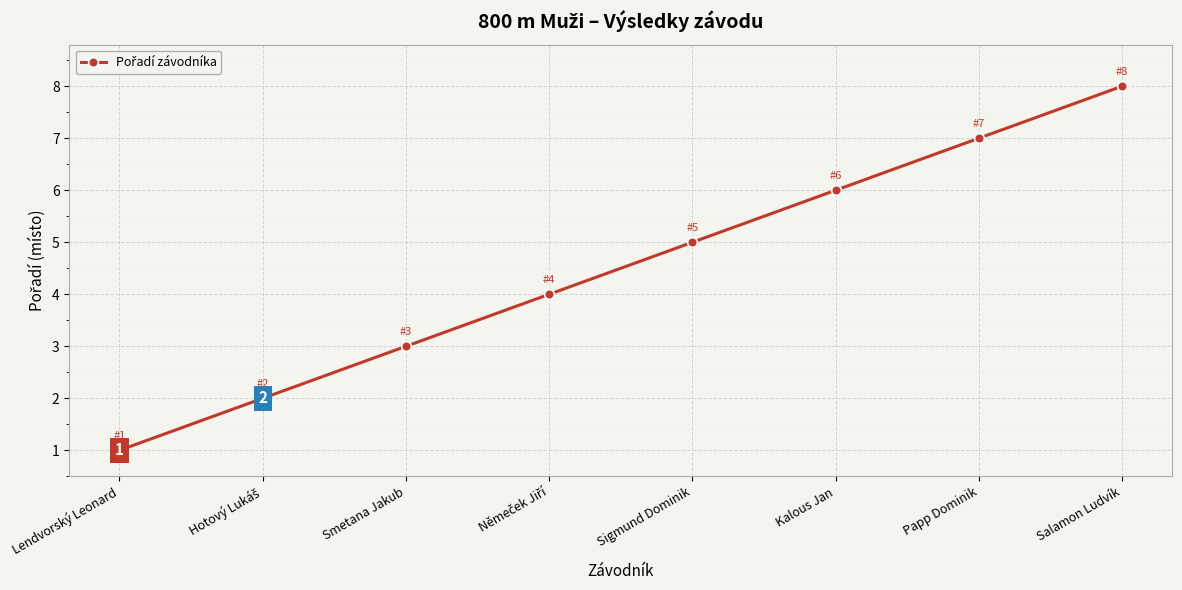

Which label corresponds to the smallest value in the chart?

Lendvorský Leonard